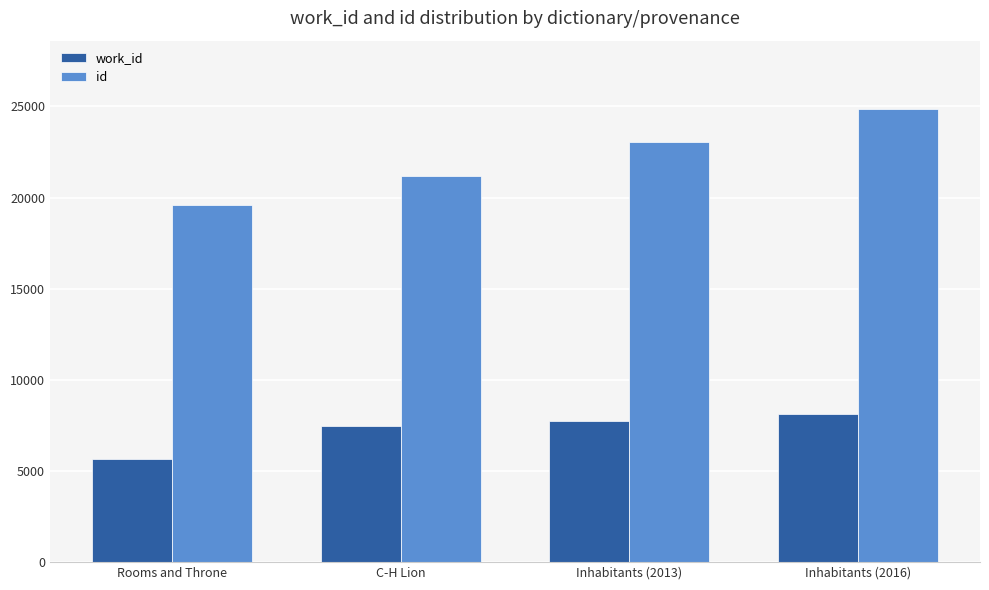

How many id values are between 21178 and 24874?

3